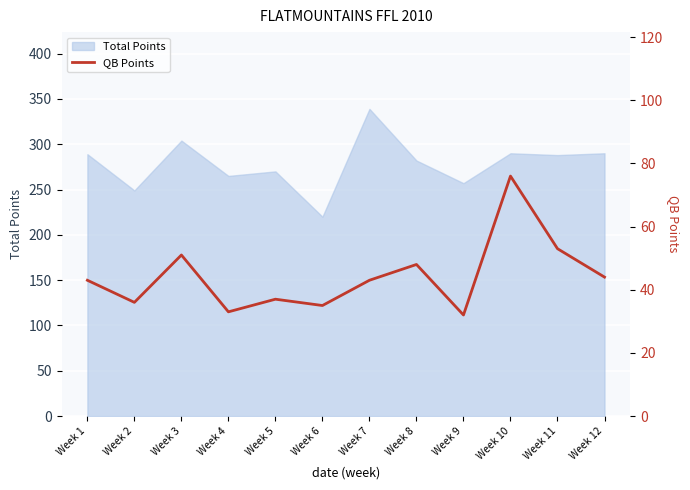

Approximately how many times larger is the value at Week 3 compared to Week 12?

1.2